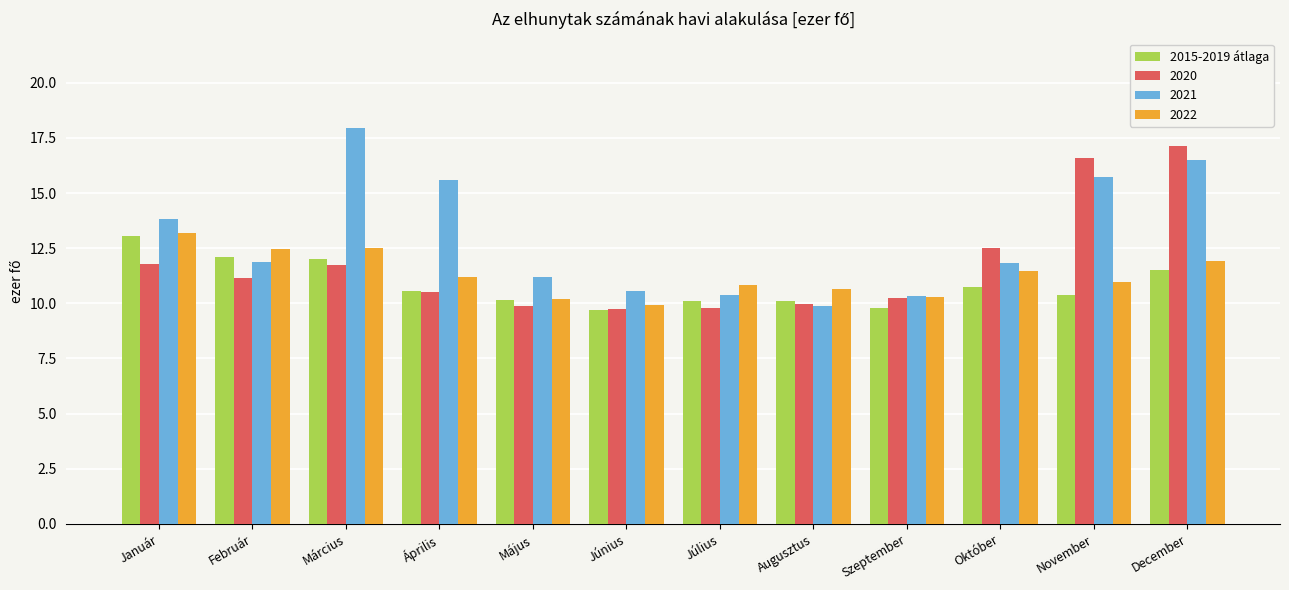

What value does the 2020 series have at Szeptember?

10.2